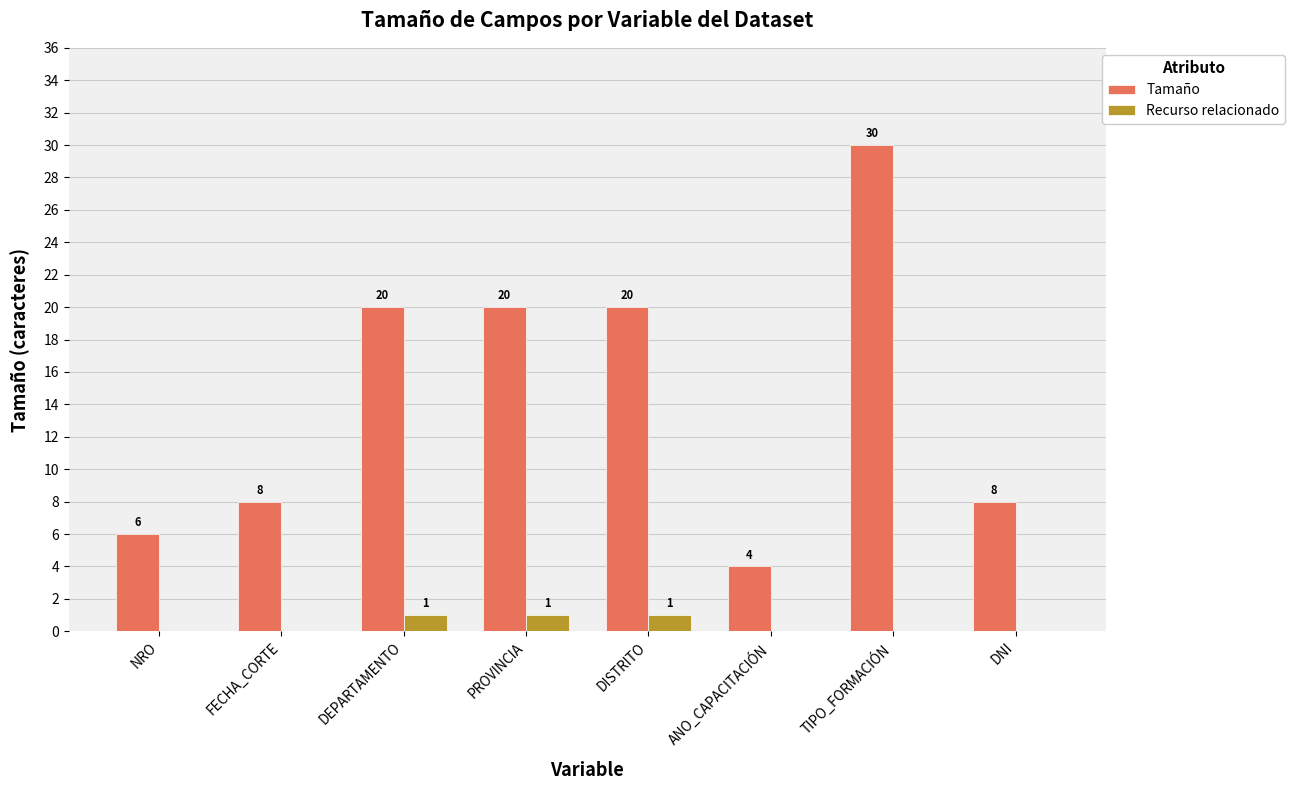

Is it true that Recurso relacionado equals 0 at NRO?

True